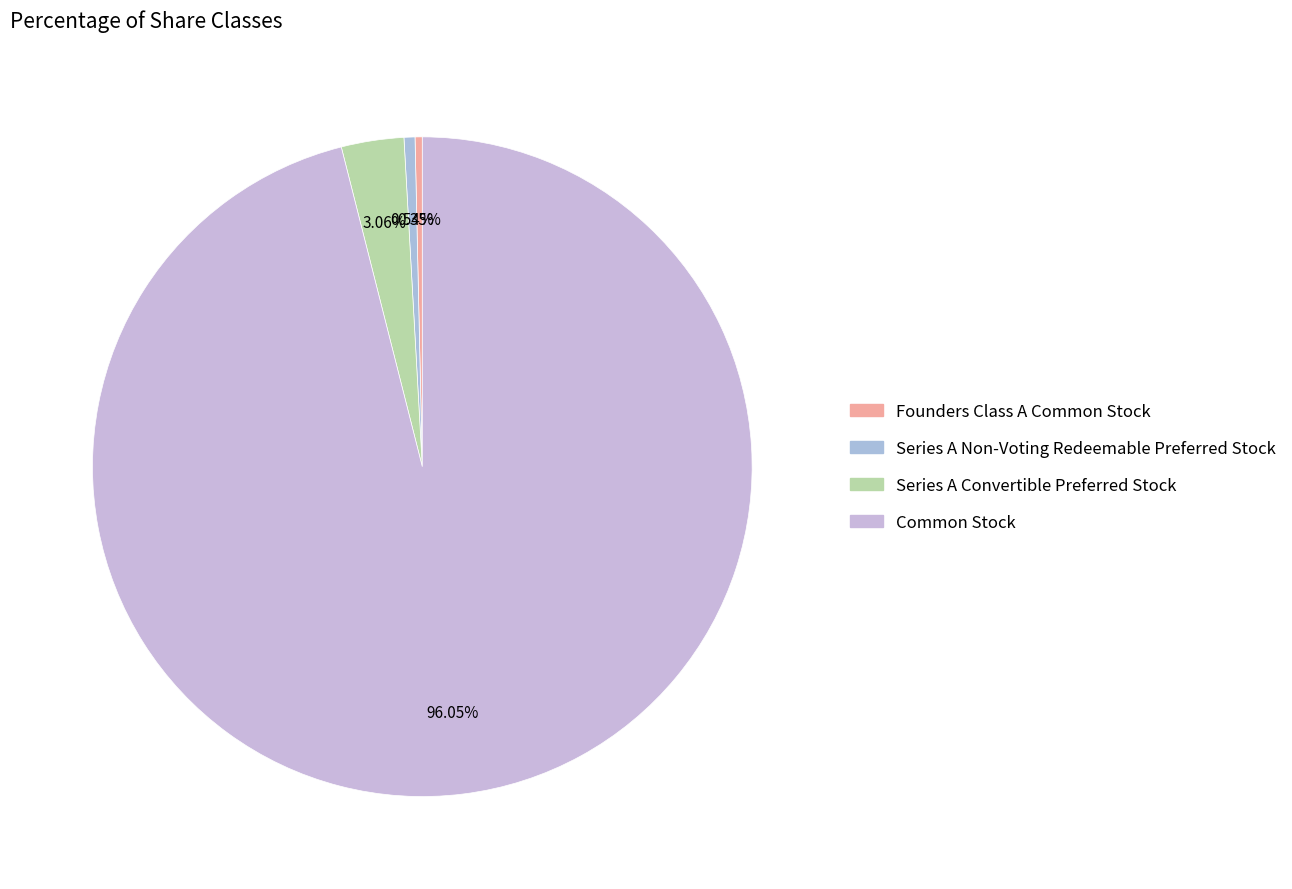

Count the number of slices in the pie.

4